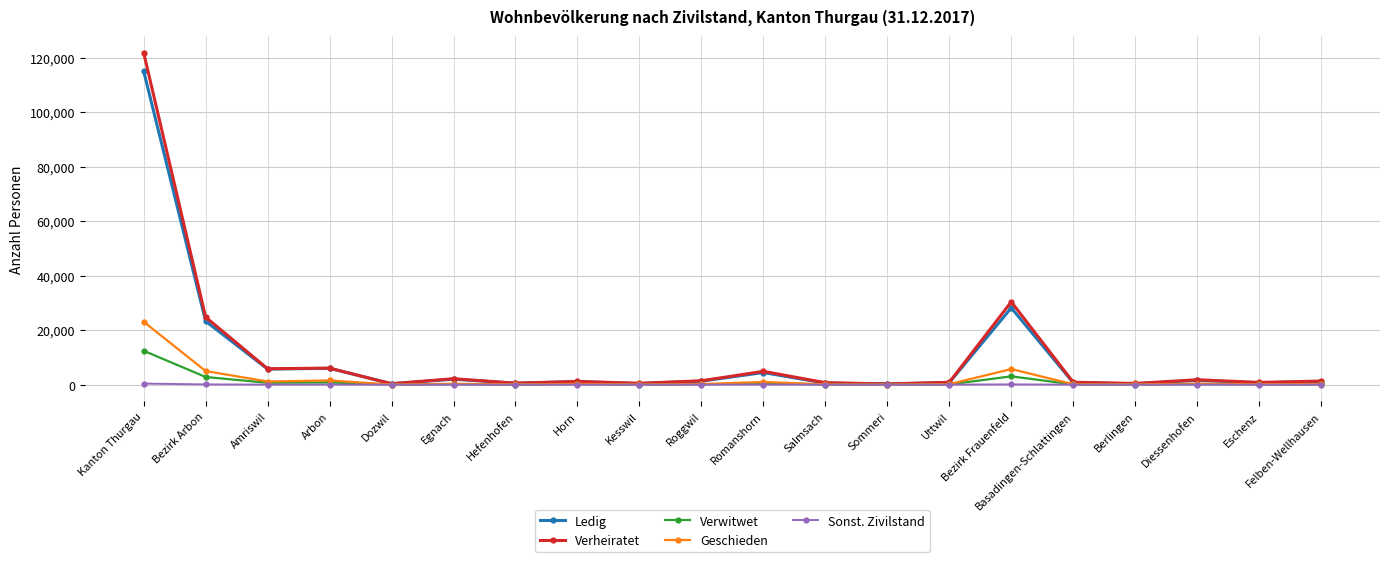

Rank the series by their maximum value, from lowest to highest.

Sonst. Zivilstand, Verwitwet, Geschieden, Ledig, Verheiratet